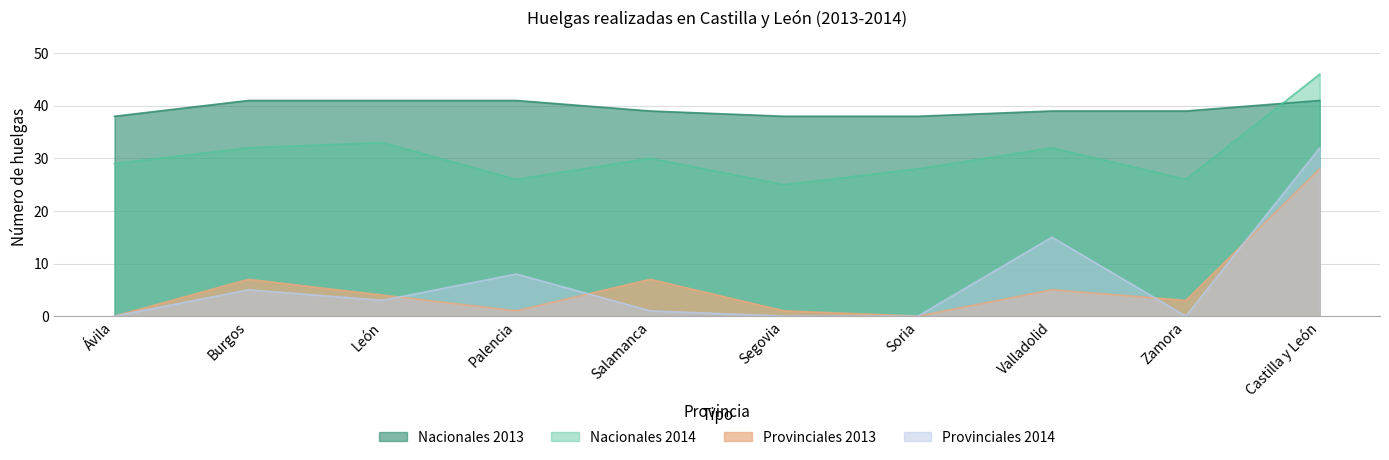

How many lines are shown in the chart?

4